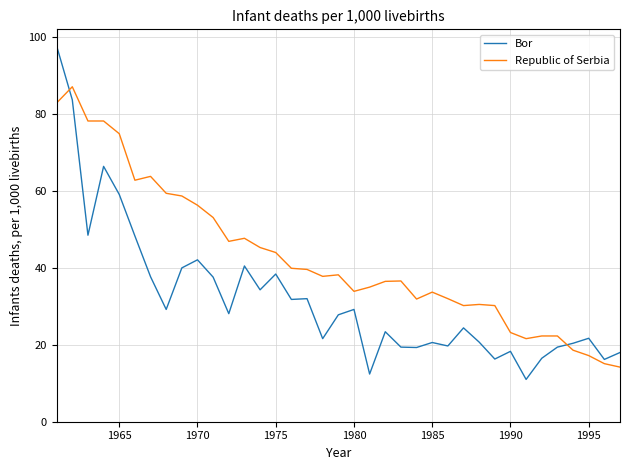

What is the maximum value shown in the chart?

97.7